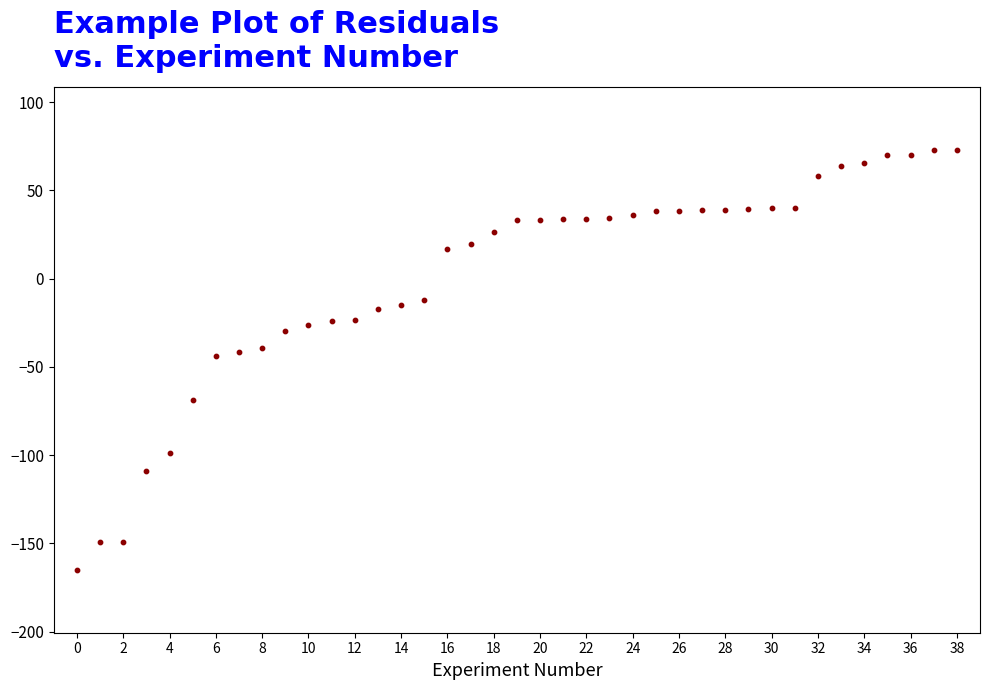

What is the range of Y values (max minus min)?

237.6